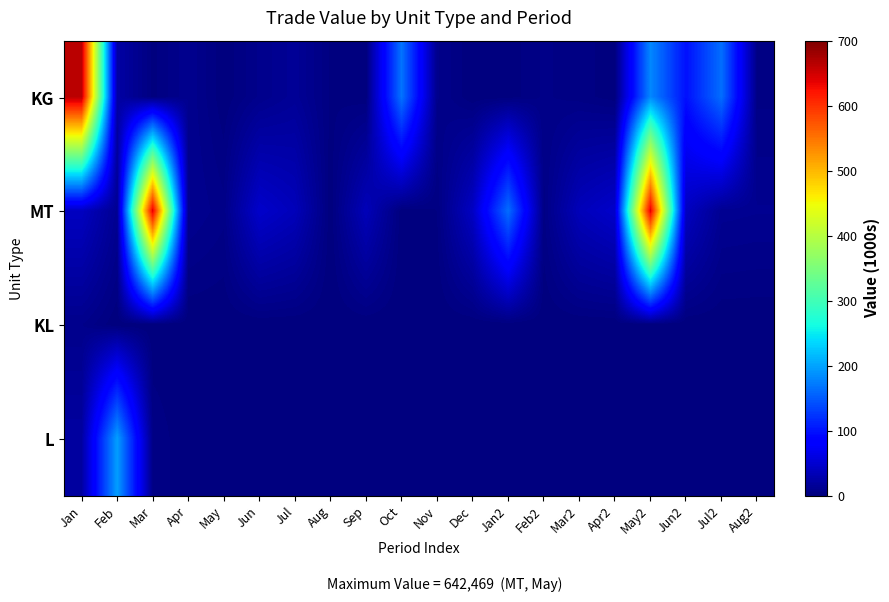

What is the greatest value displayed?

662105